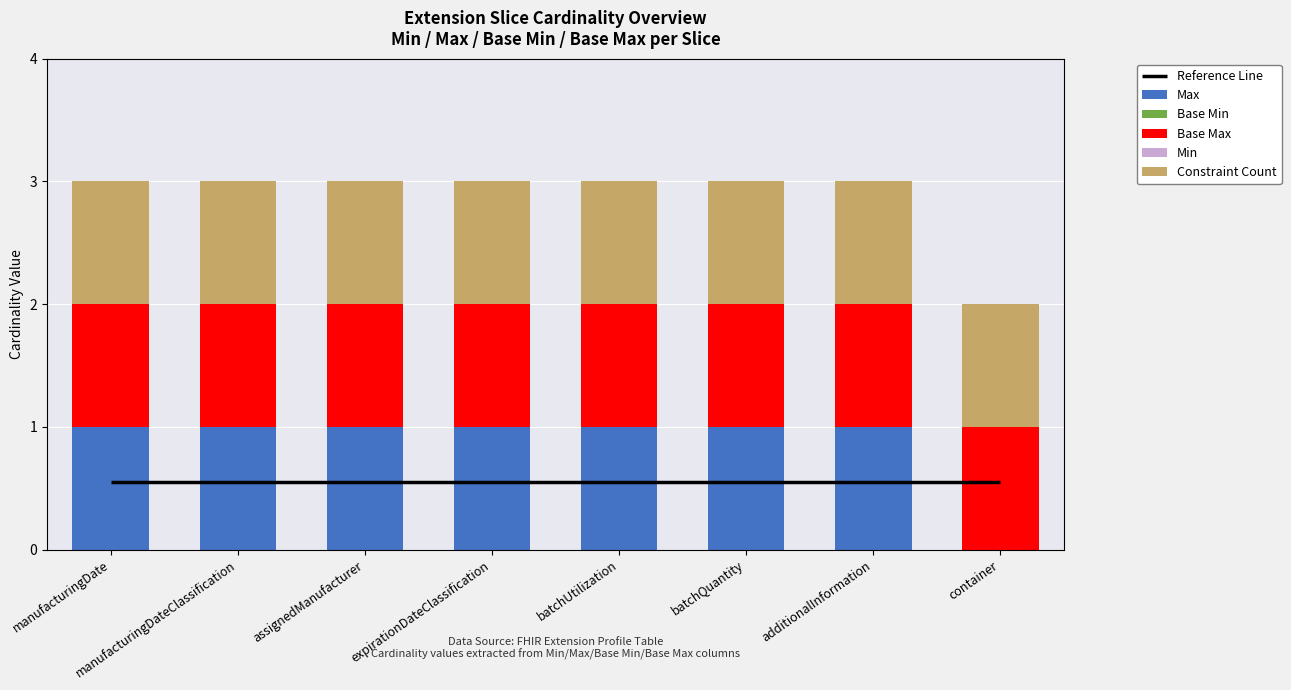

What is the difference between the highest and lowest values at manufacturingDate?

1.0